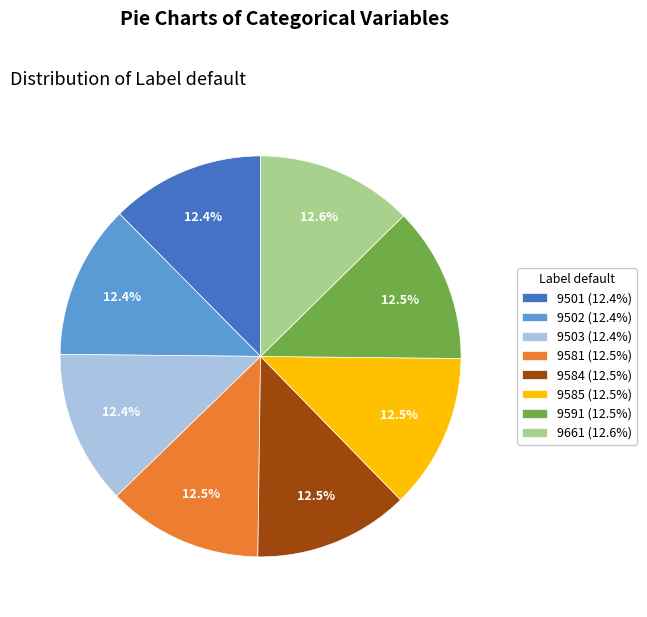

Is it true that 9502 is 12% of the pie?

True